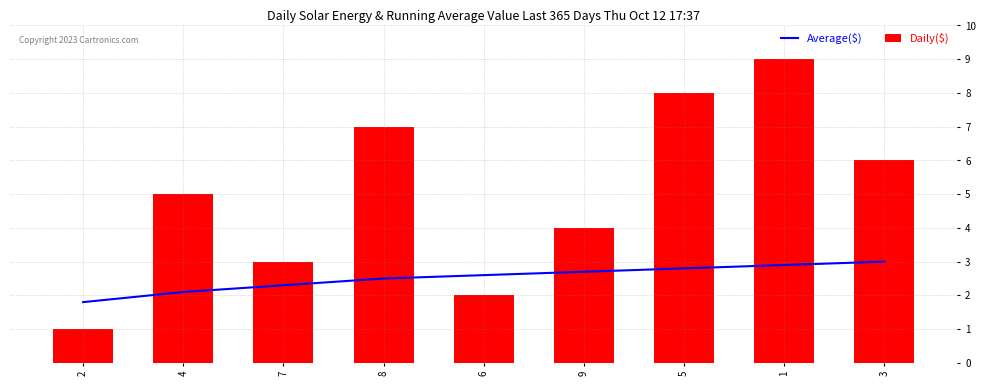

What is the label of the 6th bar from the right?

8